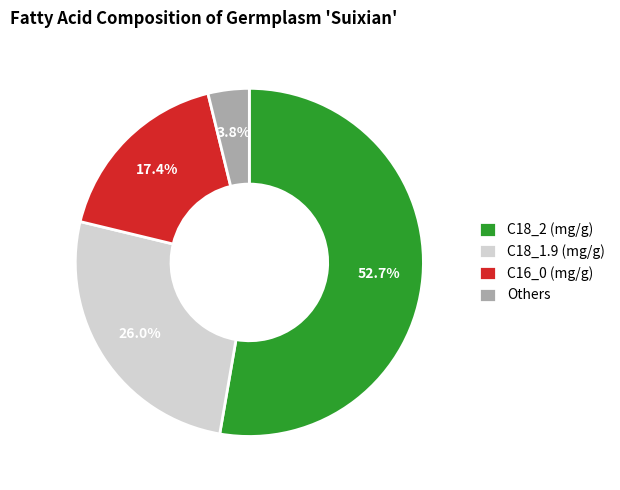

Is the sum of C18_2 (mg/g) and C18_1.9 (mg/g) greater than half?

Yes